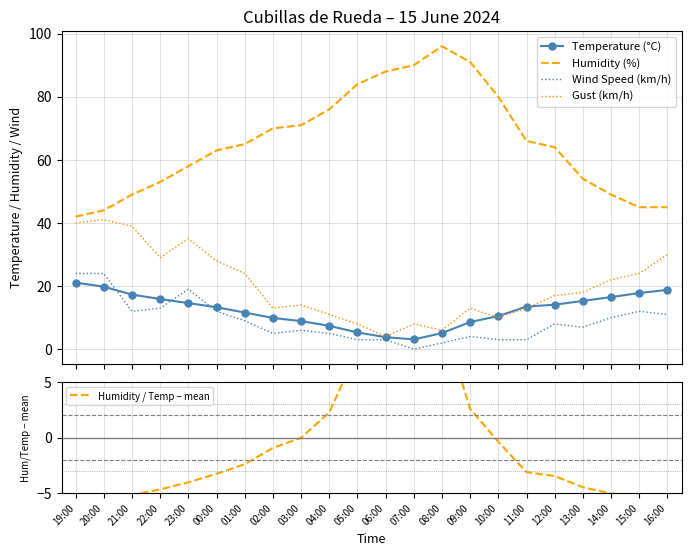

What is the average value of the Temperature (°C) series?

12.4